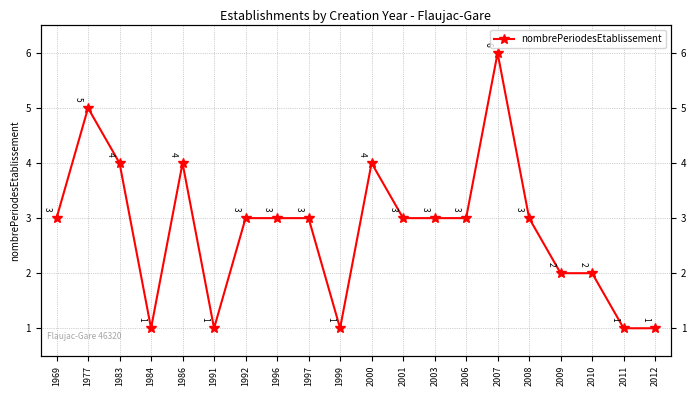

Rank the categories by value from highest to lowest.

2007, 1977, 1983, 1986, 2000, 1969, 1992, 1996, 1997, 2001, 2003, 2006, 2008, 2009, 2010, 1984, 1991, 1999, 2011, 2012